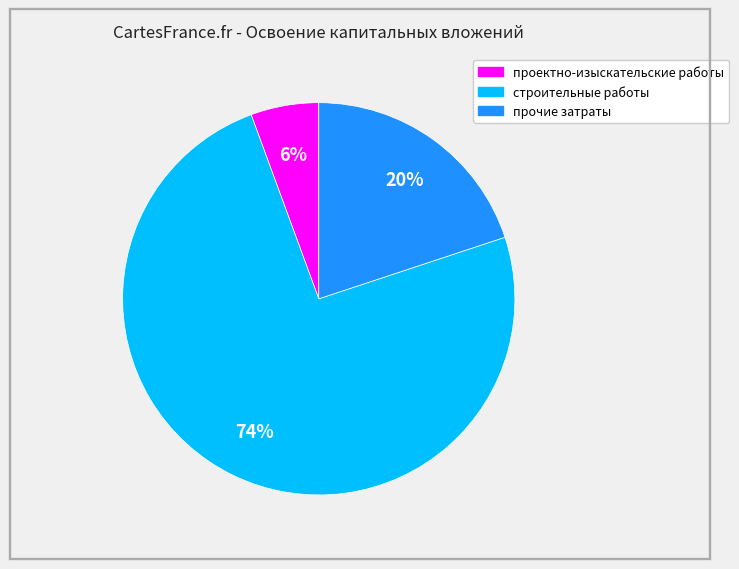

To the nearest percent, what is the average slice percentage?

33%